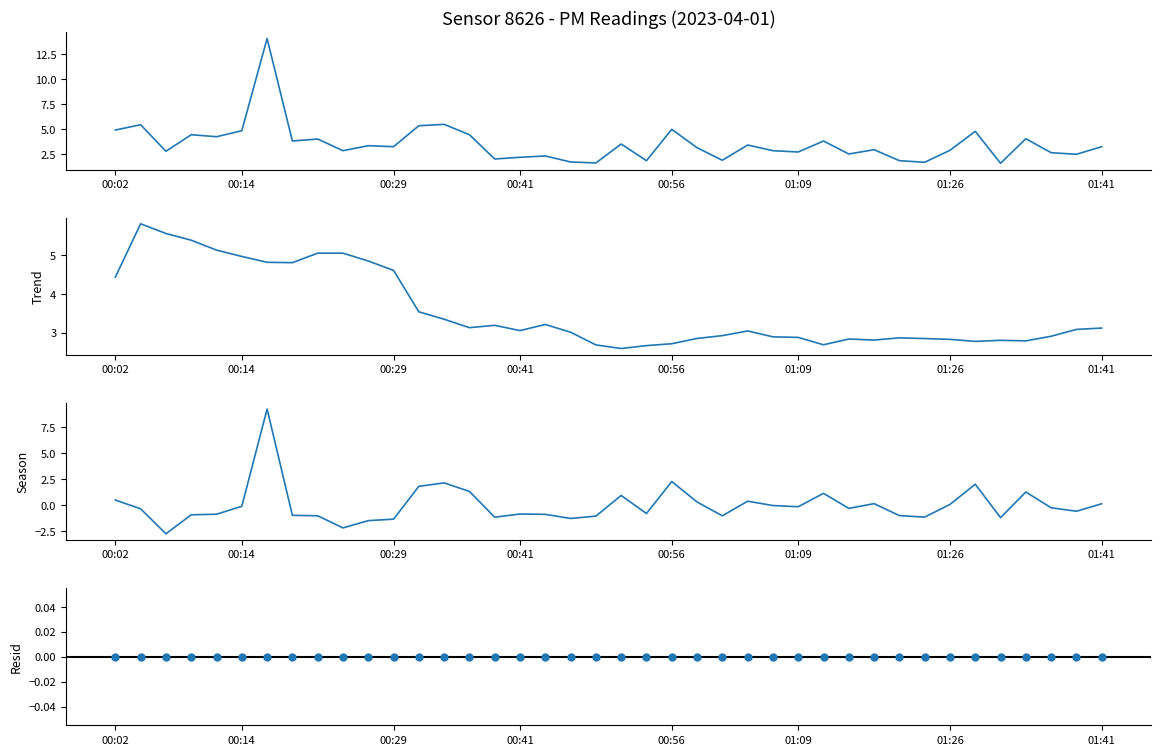

Between 01:36 and 00:49, which is larger?

01:36